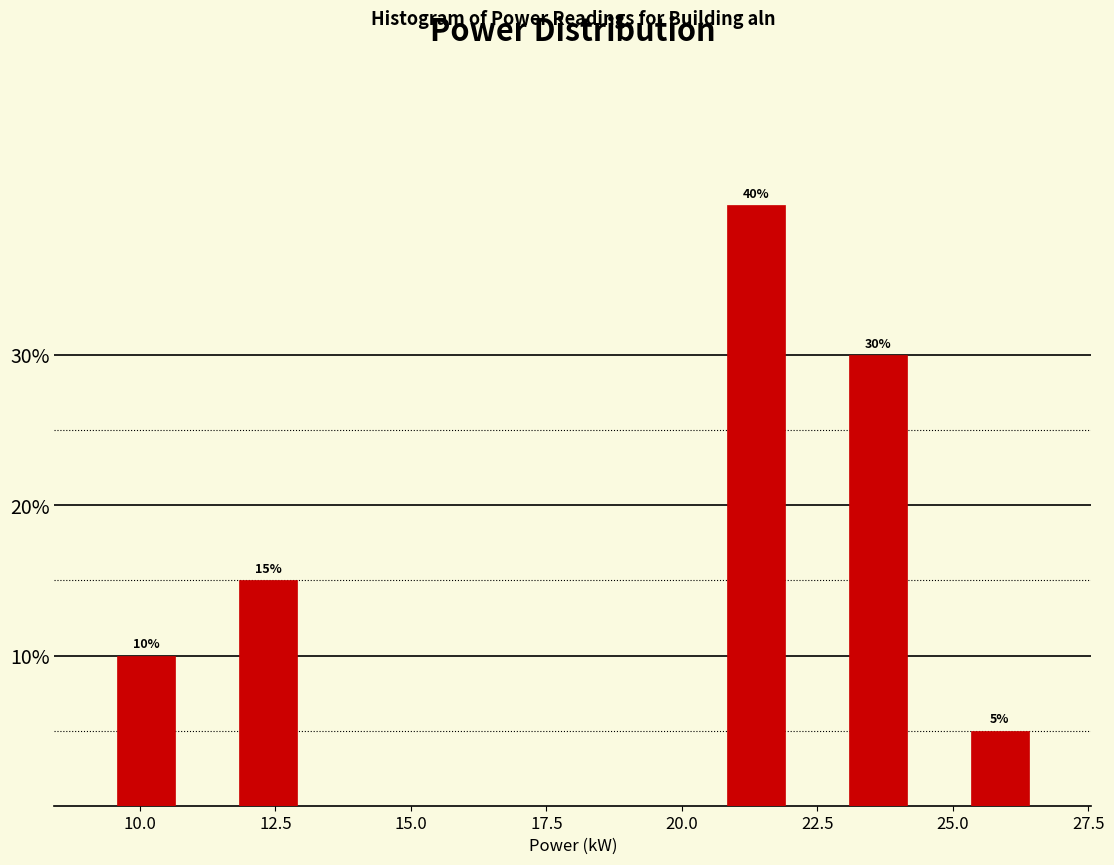

Around what value on the x-axis is the tallest bar? Give the approximate position of its centre, as read against the axis.

21.5